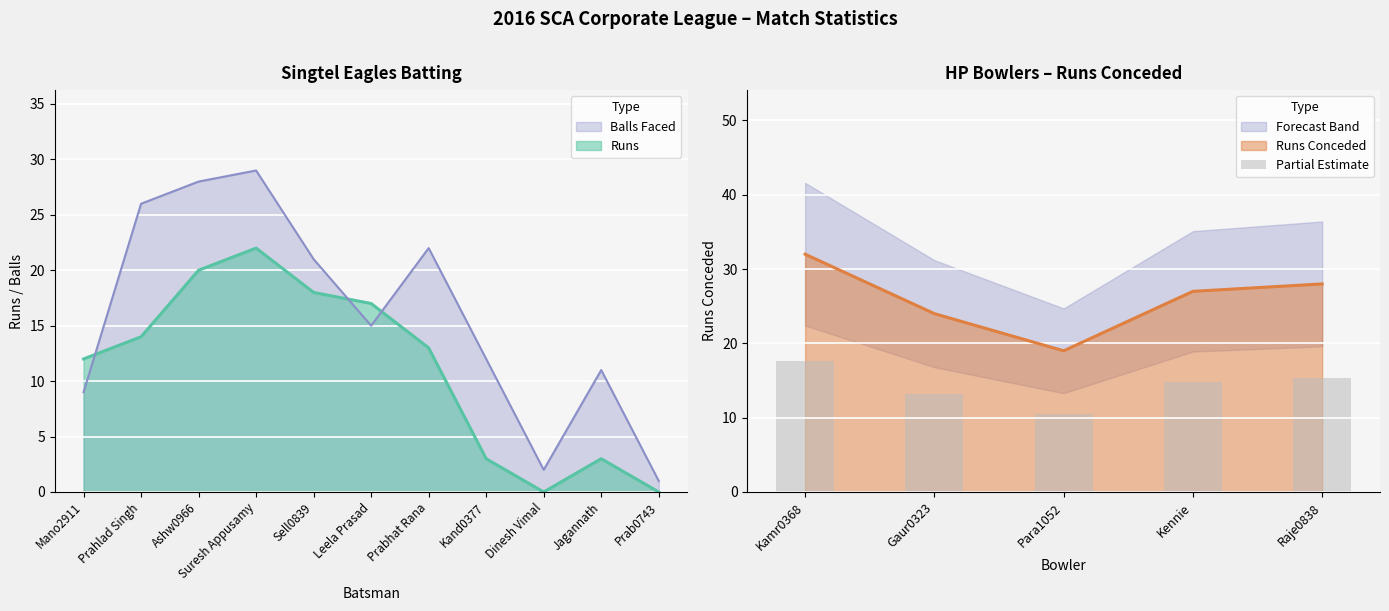

At which label is Runs Conceded closest to 25?

Gaur0323